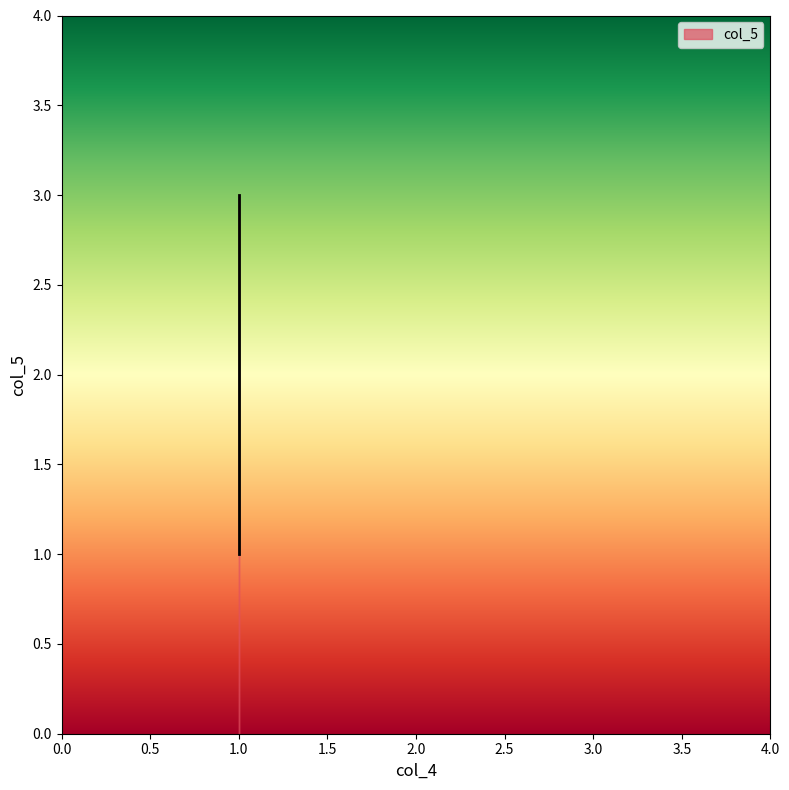

What is the sum of the values at 1 and 1?

5